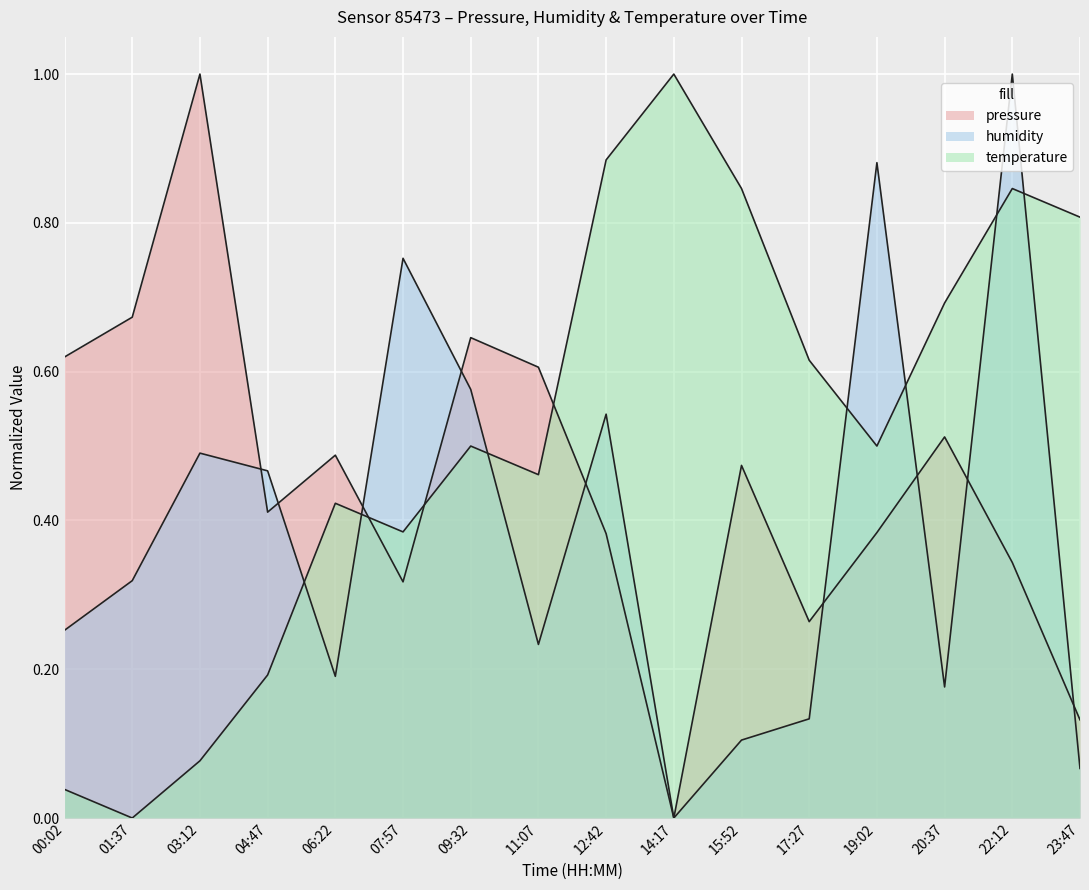

What is the sum of all temperature values?

8.3